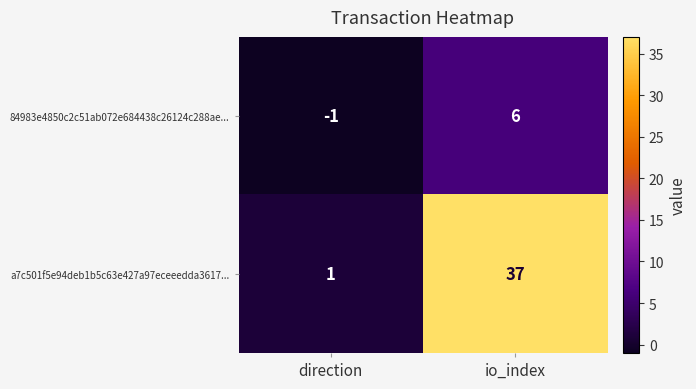

What is the sum of all a7c501f5e94deb1b5c63e427a97eceeedda3617... values?

38